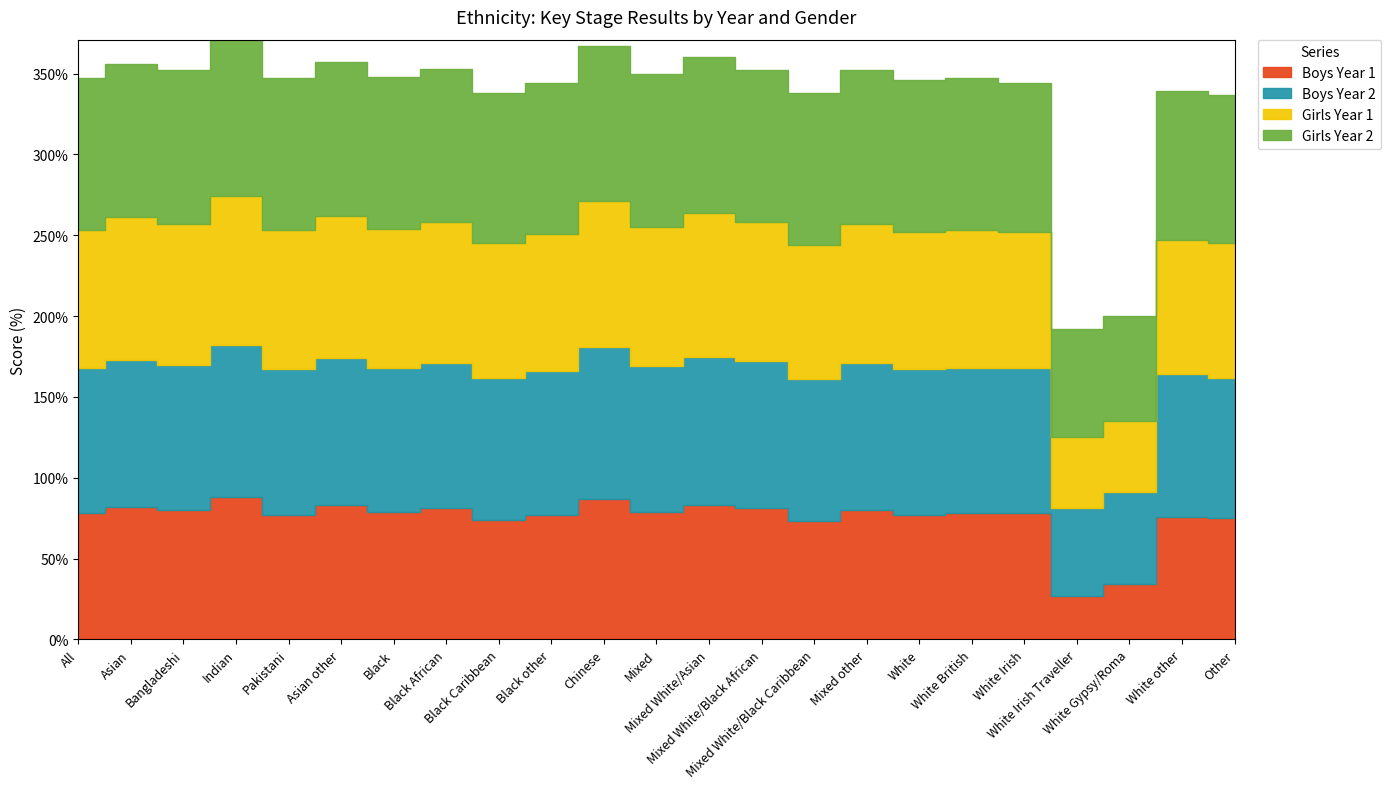

List the labels in order of Girls Year 2 value, largest first.

Indian, Chinese, Mixed White/Asian, Asian, Bangladeshi, Asian other, Black African, Mixed, Mixed other, All, Pakistani, Black, Mixed White/Black African, Mixed White/Black Caribbean, White, White British, Black Caribbean, Black other, White Irish, White other, Other, White Irish Traveller, White Gypsy/Roma